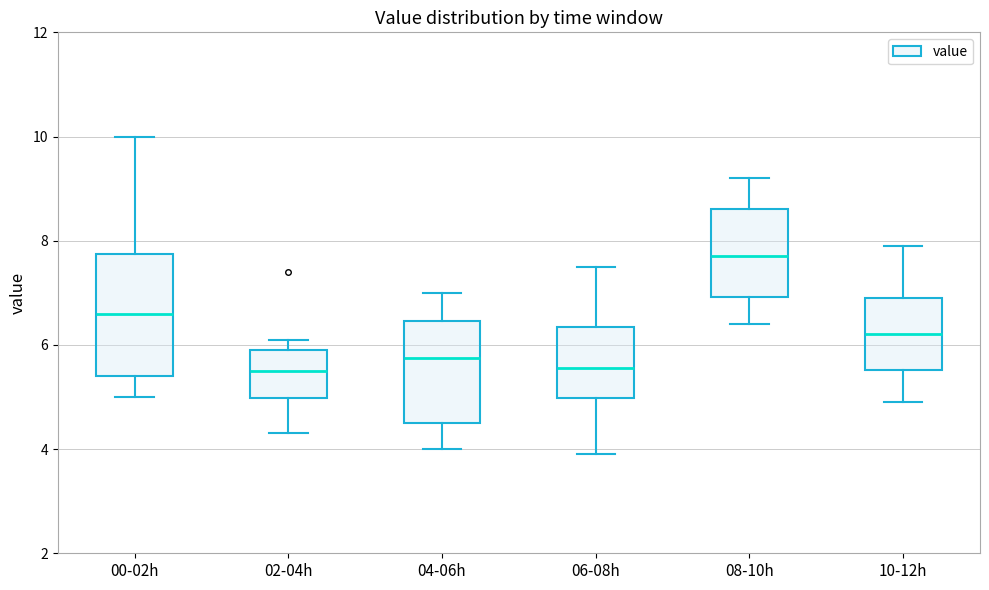

Which box has the highest median line?

08-10h